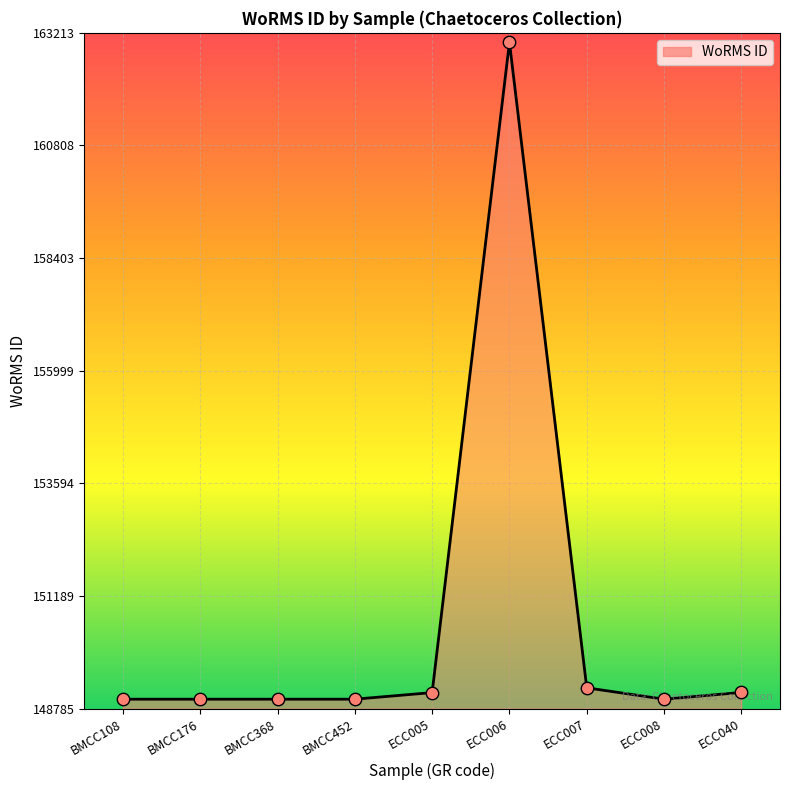

What is the change in value from ECC008 to ECC040?

+144